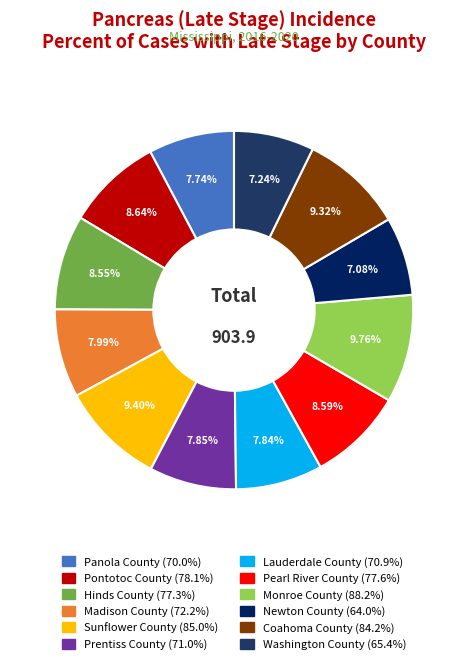

How many slices are in this pie chart?

12